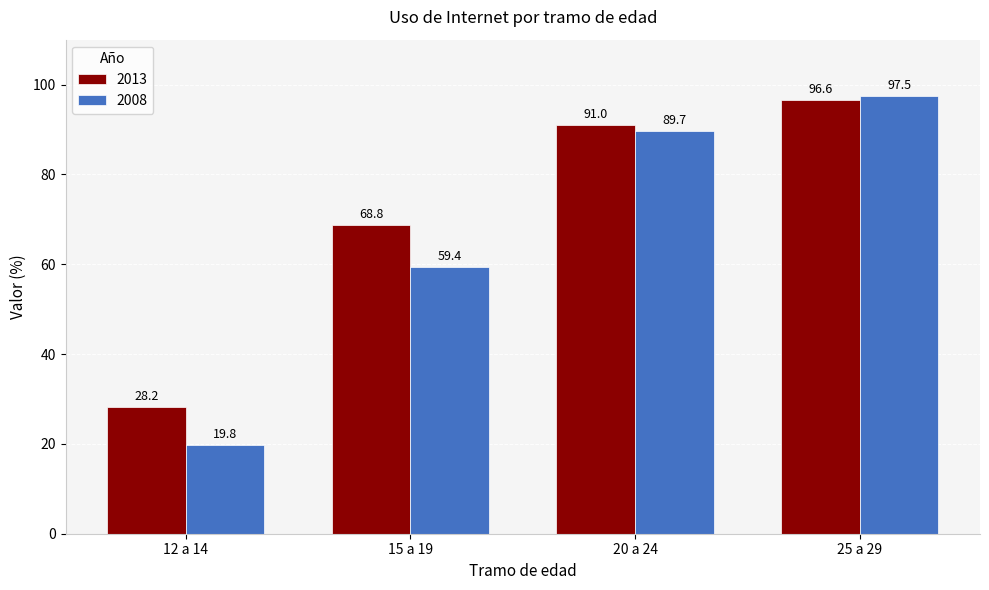

Reading right to left, what are all the values shown in this chart?

2013: 25 a 29=96.6	20 a 24=91.0	15 a 19=68.8	12 a 14=28.2
2008: 25 a 29=97.5	20 a 24=89.7	15 a 19=59.4	12 a 14=19.8